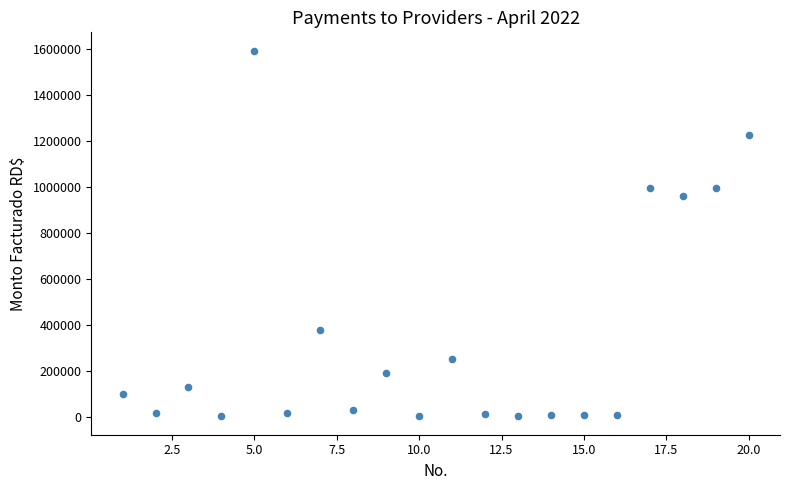

What is the range of X values (max minus min)?

19.0